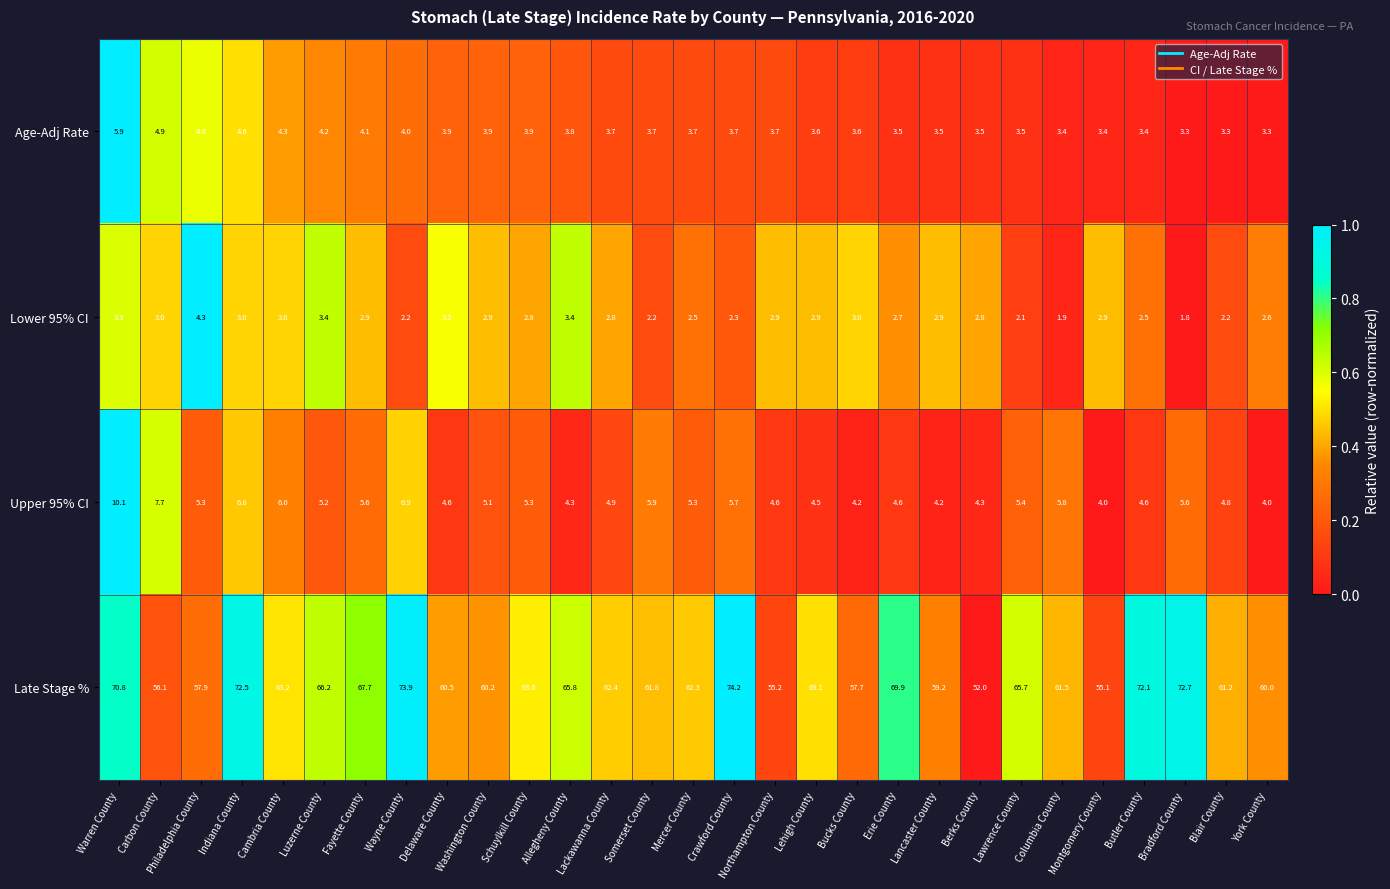

Is it true that Late Stage % equals 51.6 at Crawford County?

False